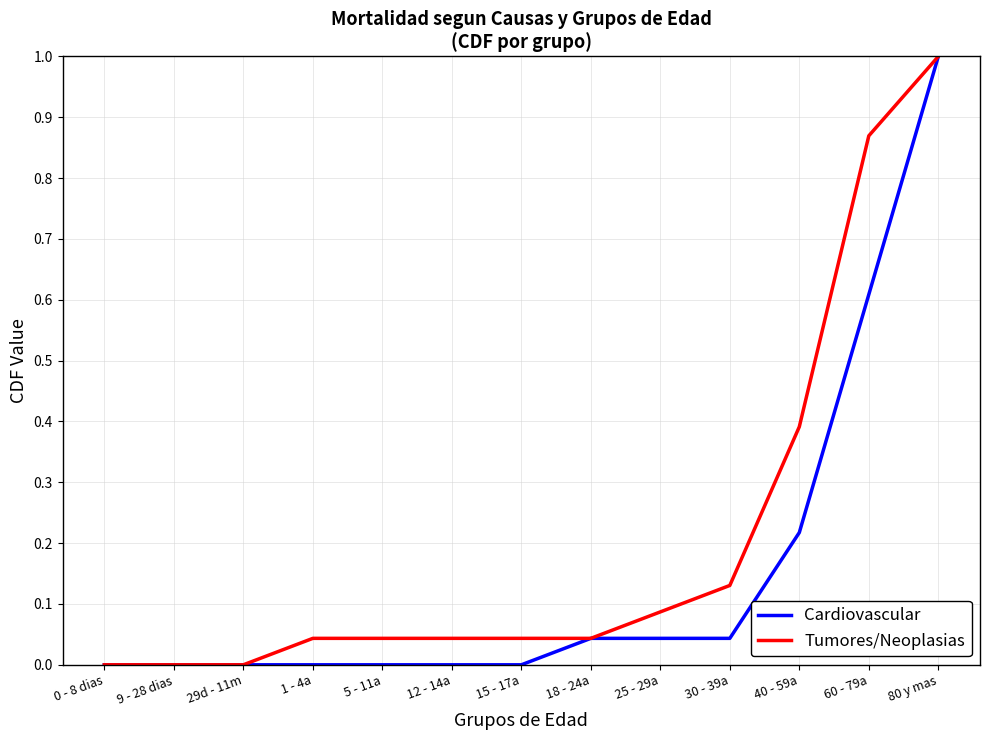

At which category does the chart reach its peak across all series?

80 y mas